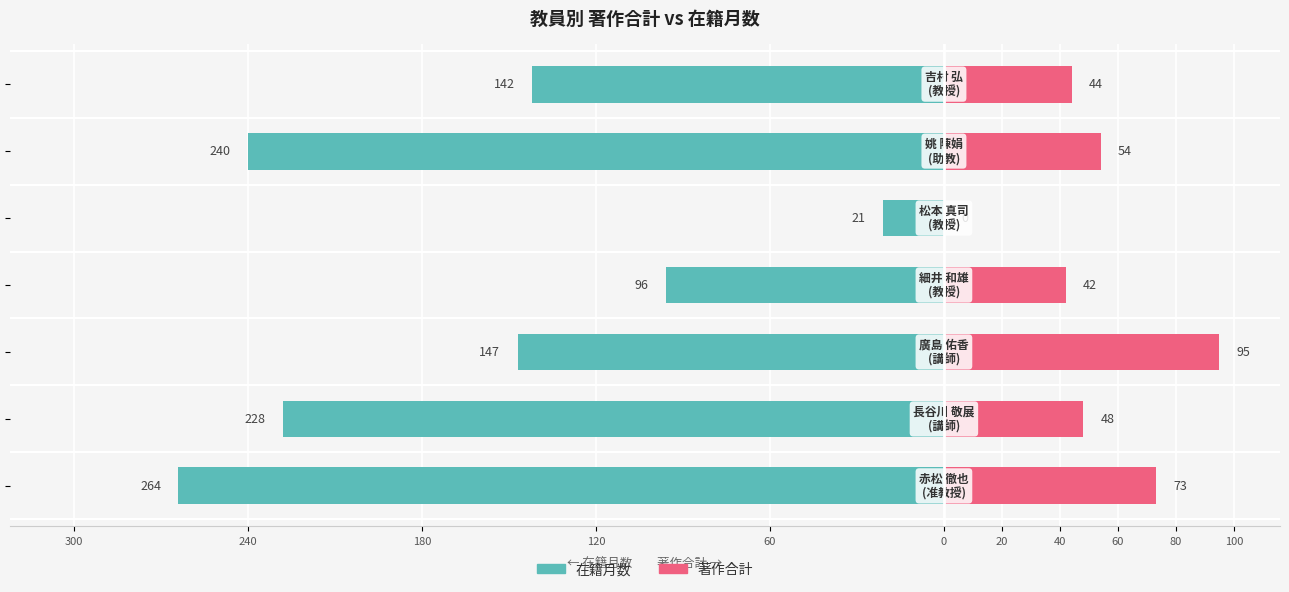

What value does the 著作合計 series have at 20, to the nearest 10?

40